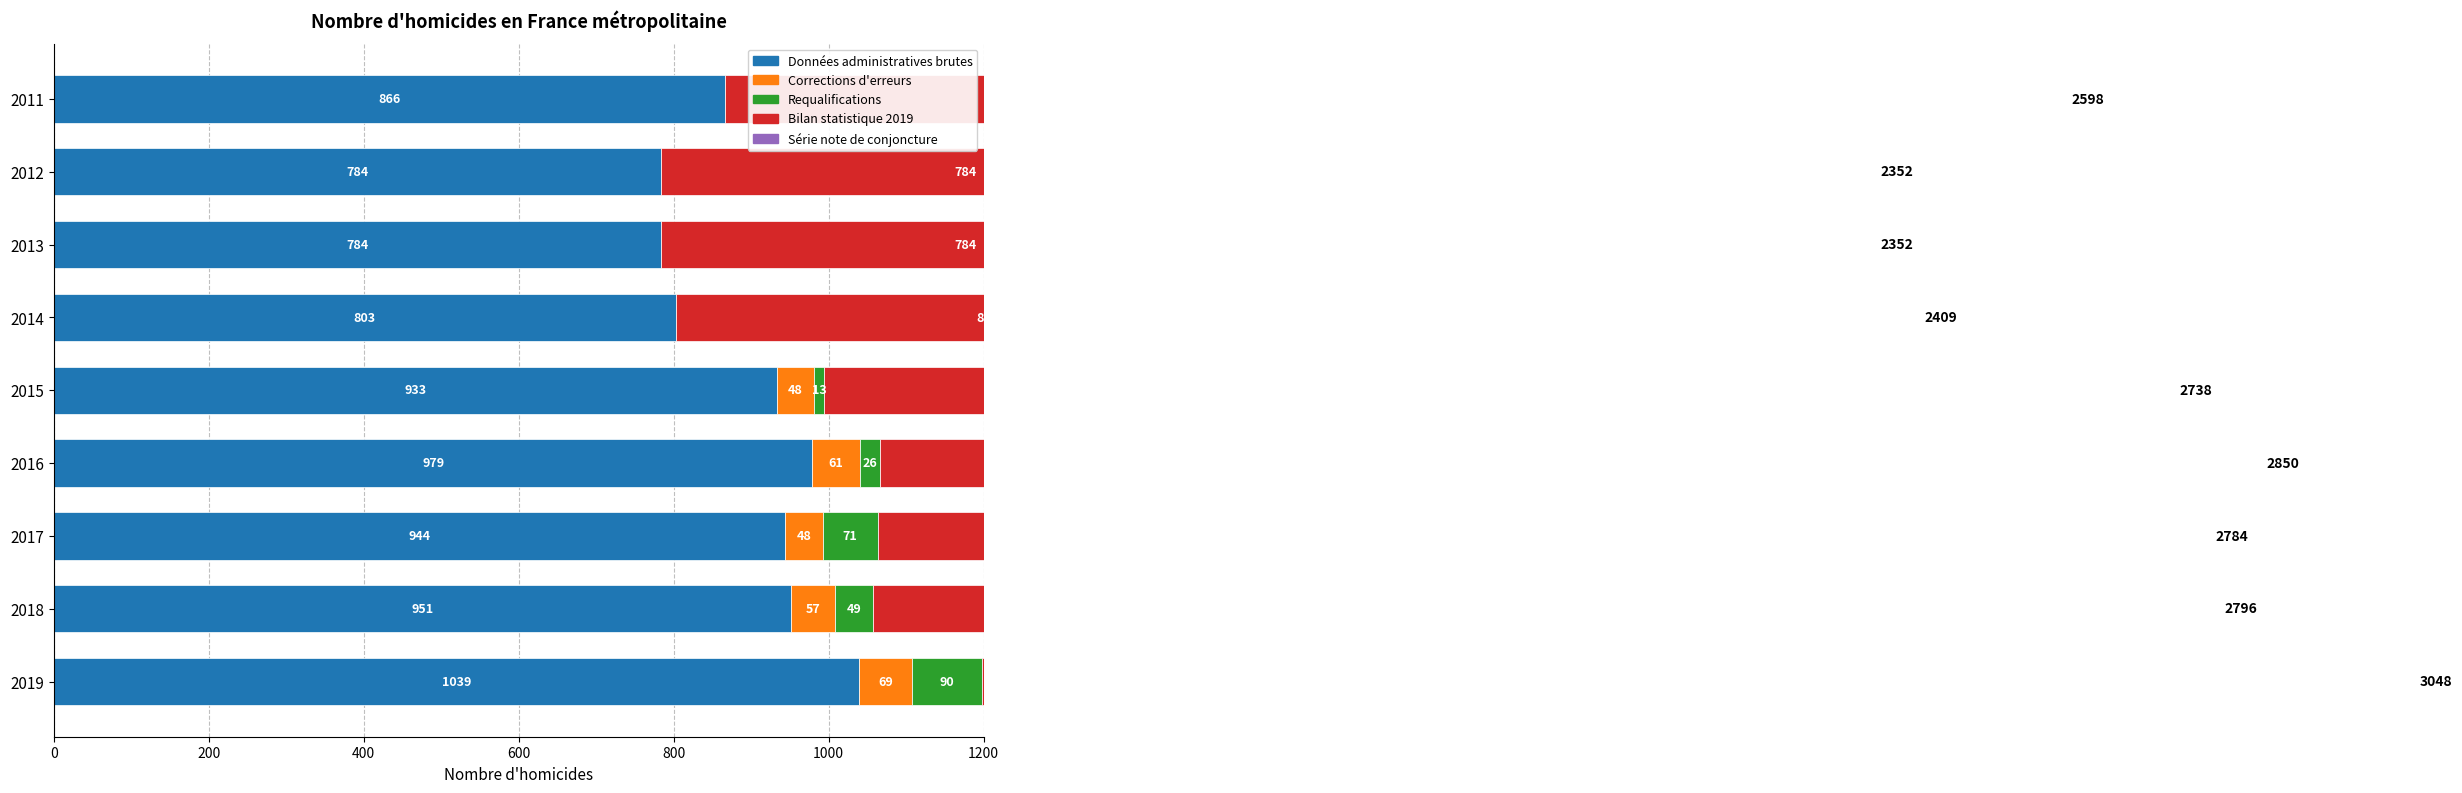

How many positive values does the Requalifications series have?

5